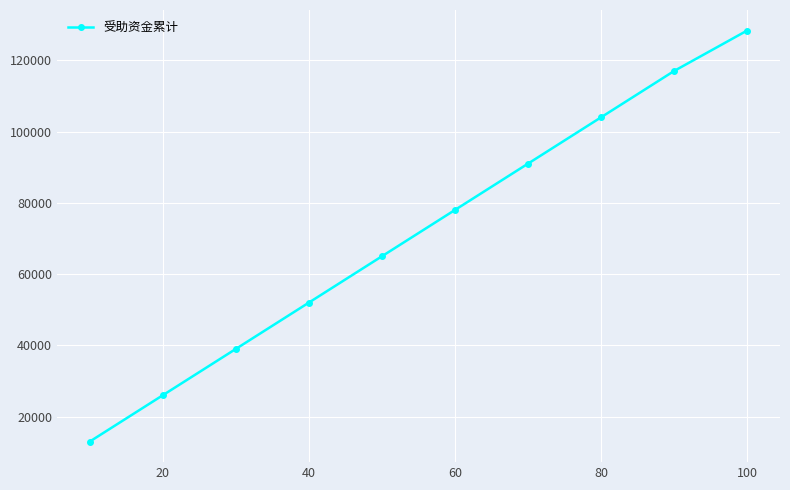

What is the greatest value displayed?

128350